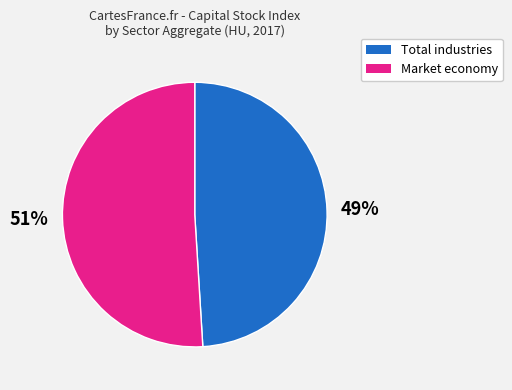

Is there a majority slice in this chart?

Yes